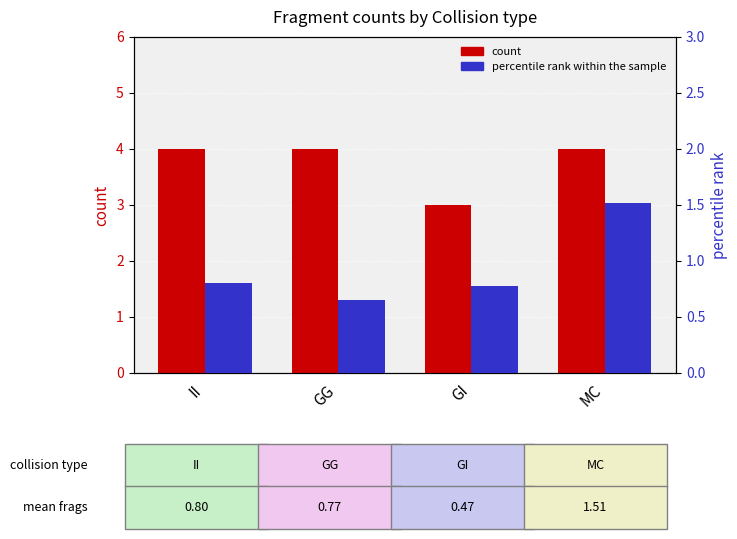

What is the difference between the highest and lowest values at GG?

3.4